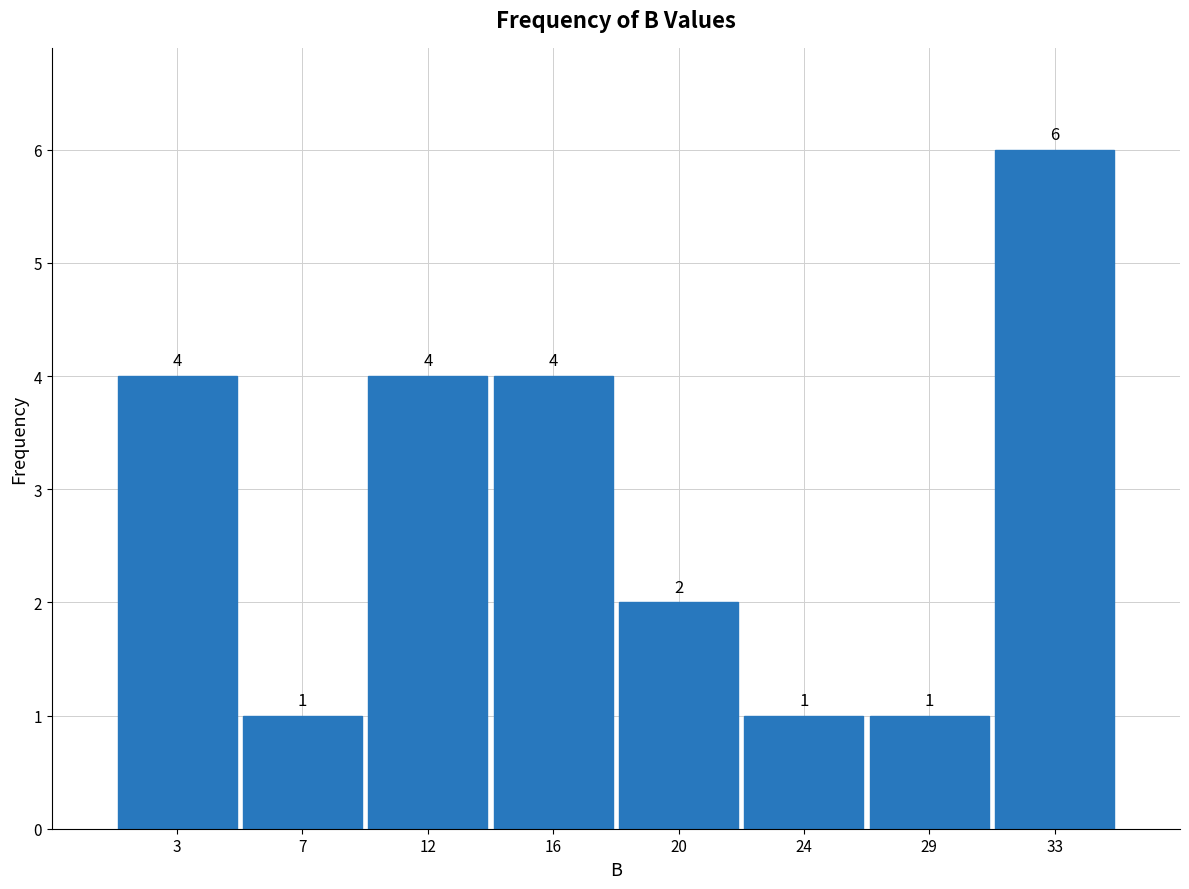

Reading left to right, transcribe this chart: for each bar, give the range it covers on the x-axis and its height. The bar edges are not printed on the chart, so give them approximately, as read against the axis.

1.00 to 5.25: 4
5.25 to 9.50: 1
9.50 to 13.75: 4
13.75 to 18.00: 4
18.00 to 22.25: 2
22.25 to 26.50: 1
26.50 to 30.75: 1
30.75 to 35.00: 6